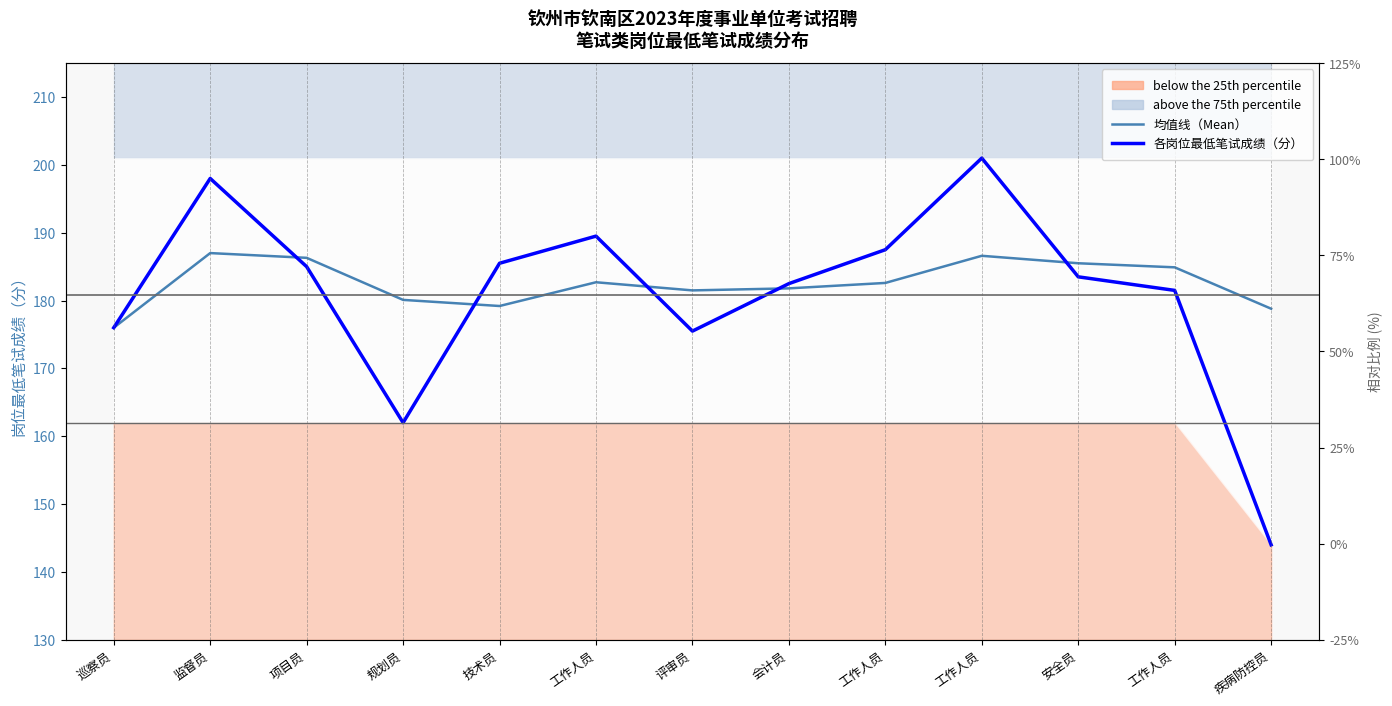

At which category does the chart reach its peak across all series?

工作人员